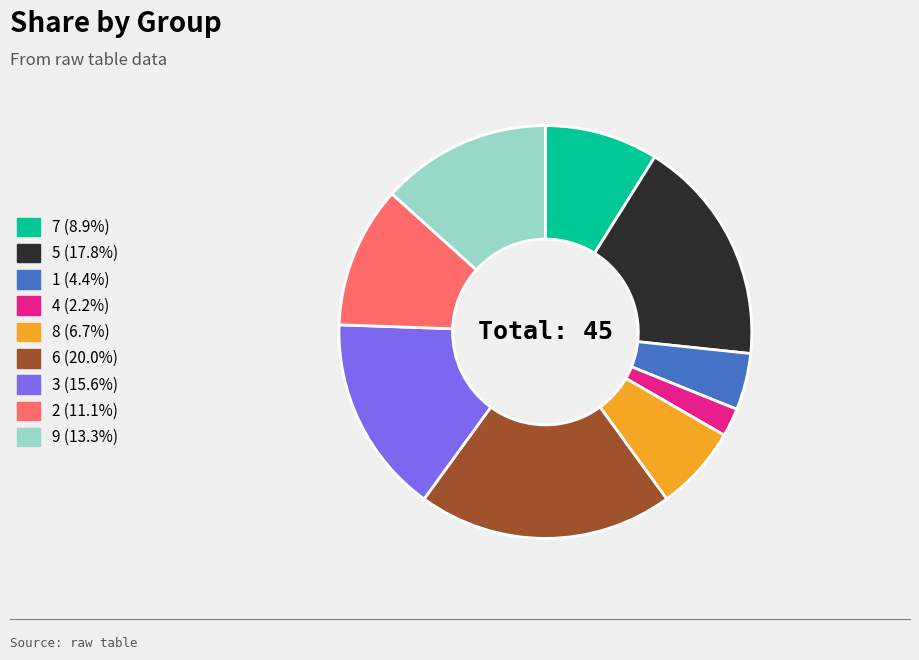

Rank the categories by value from lowest to highest.

4, 1, 8, 7, 2, 9, 3, 5, 6